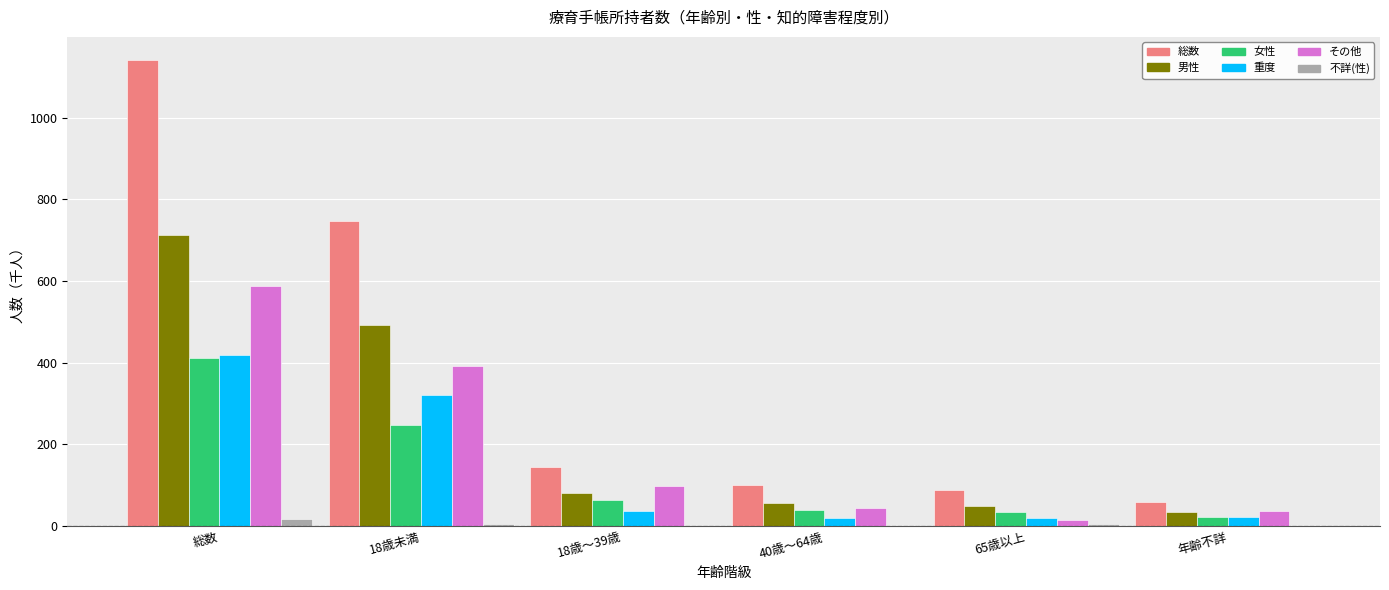

Is the value of その他 at 総数 greater than the value of 男性 at 18歳～39歳?

Yes